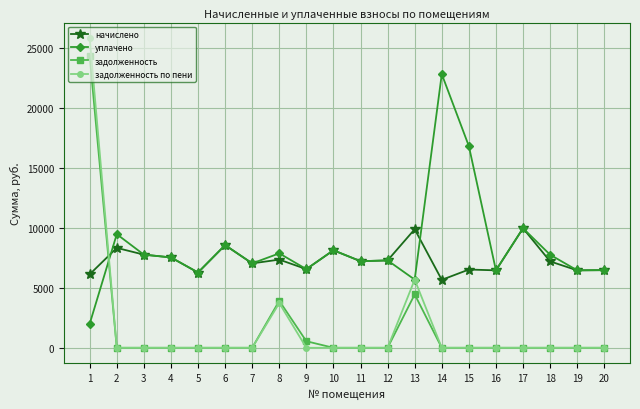

At how many categories does at least one series exceed 8290?

7